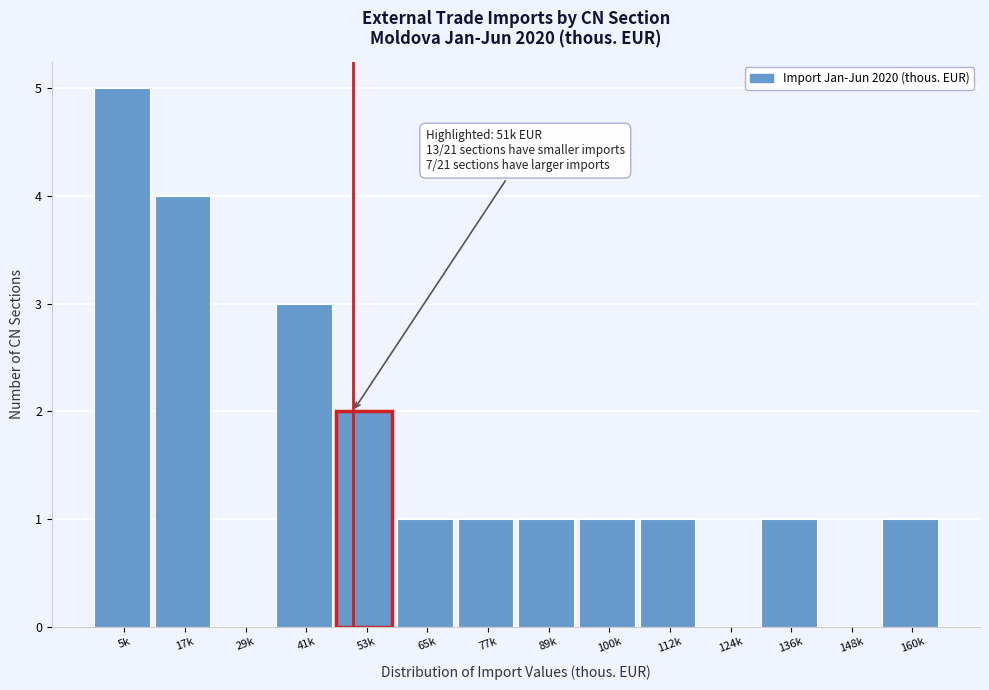

Reading left to right, extract all data points from this chart.

5k=5	17k=4	29k=0	41k=3	53k=2	65k=1	77k=1	89k=1	100k=1	112k=1	124k=0	136k=1	148k=0	160k=1